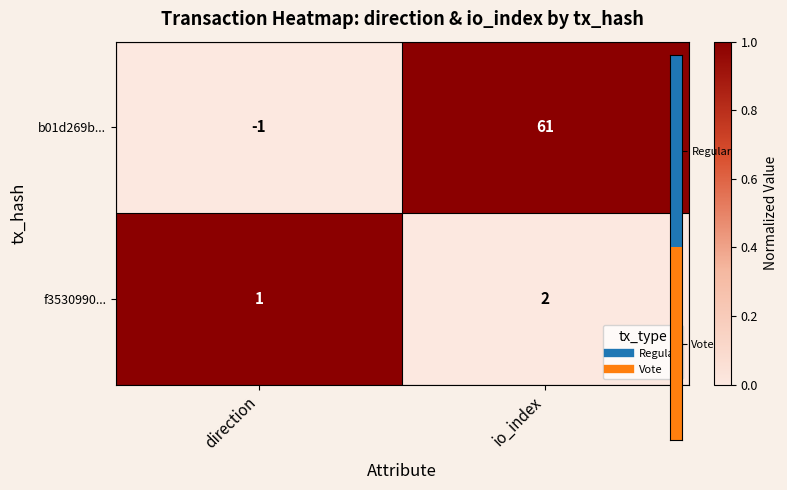

Which category has the highest value across all series?

io_index